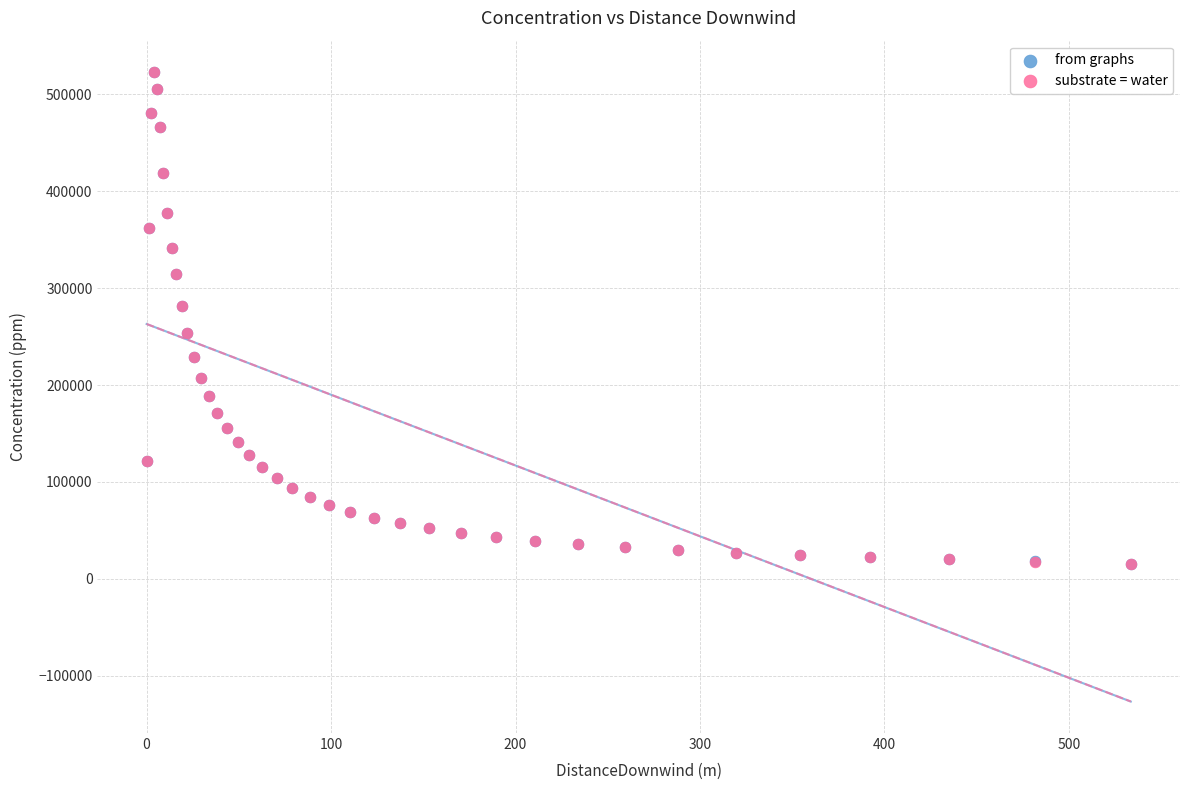

What are all the series names shown in the legend?

from graphs, substrate = water